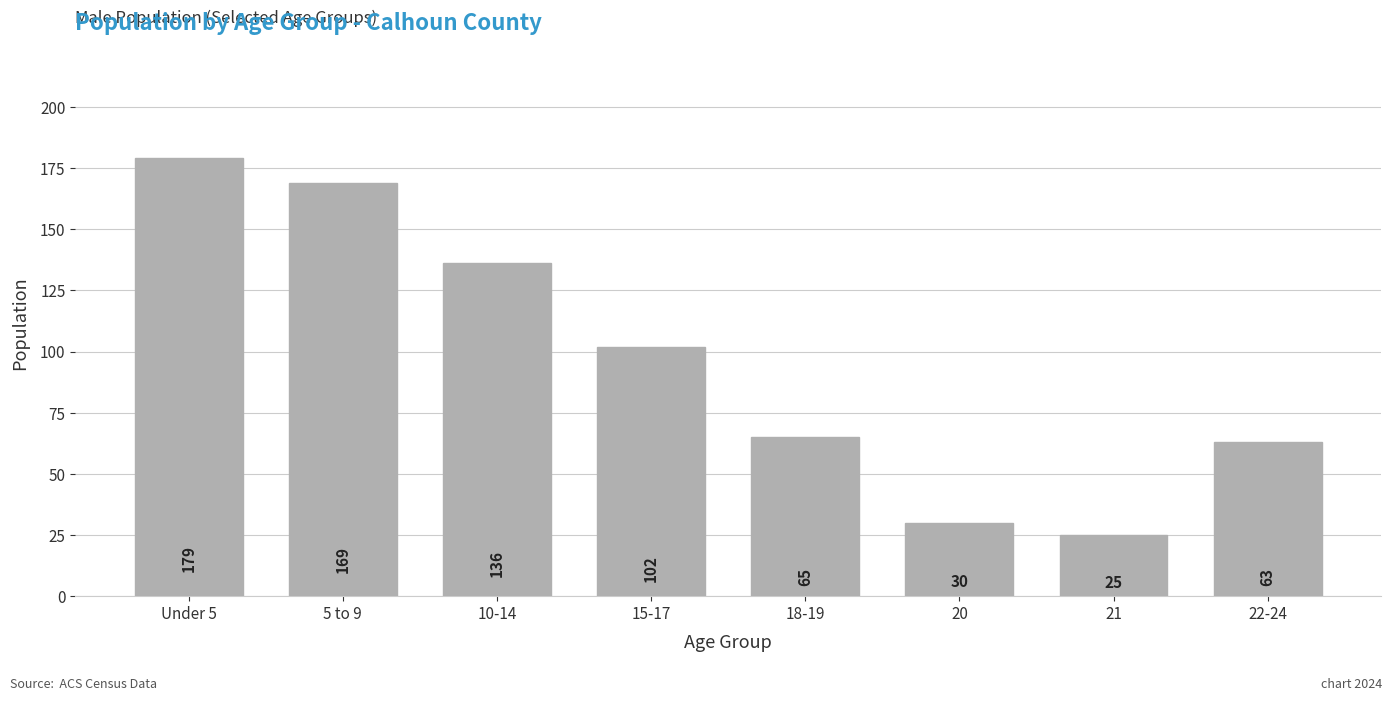

What is the value of the 3rd bar from the left?

136